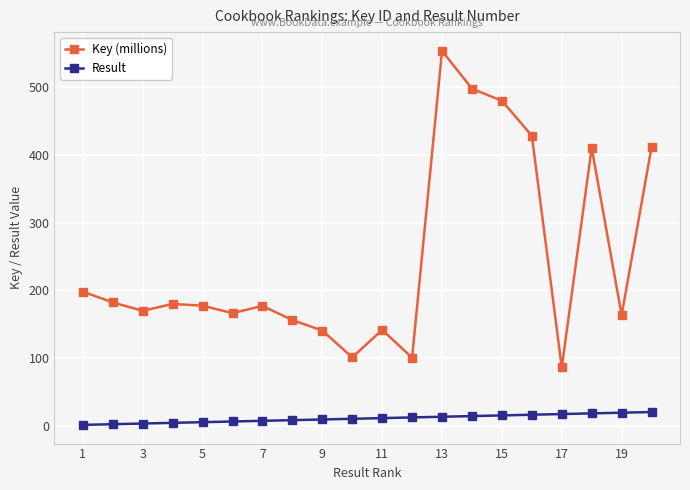

Rank the series by their average value, from lowest to highest.

Result, Key (millions)